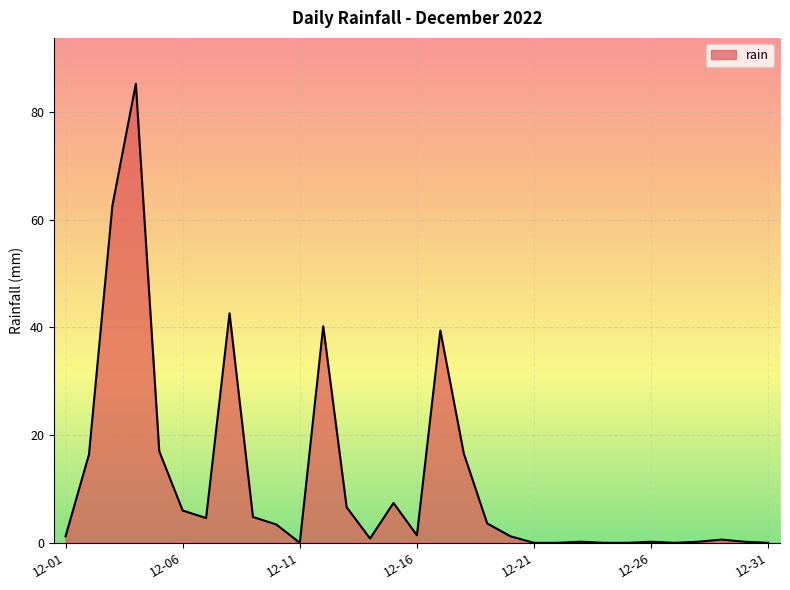

What is the greatest value displayed?

85.2